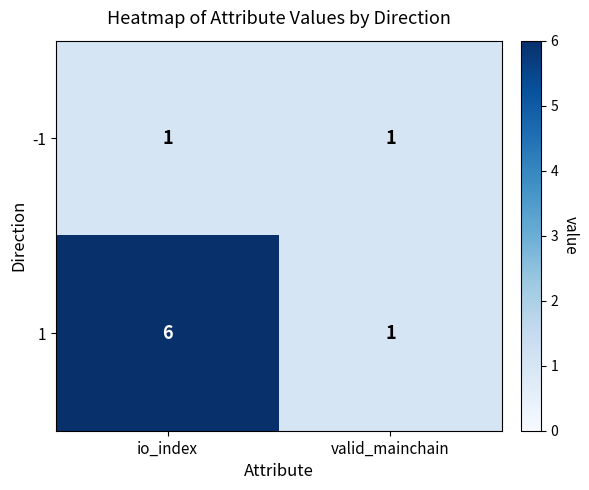

Is it true that 1 equals 2 at valid_mainchain?

False